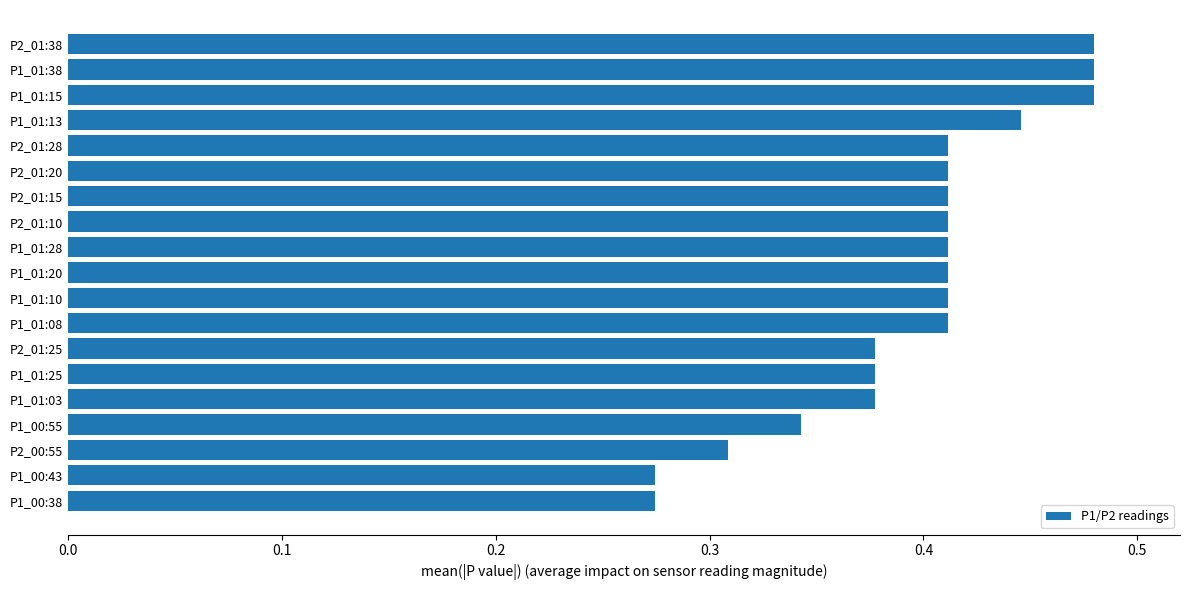

Between P2_01:38 and P1_01:10, which is larger?

P2_01:38